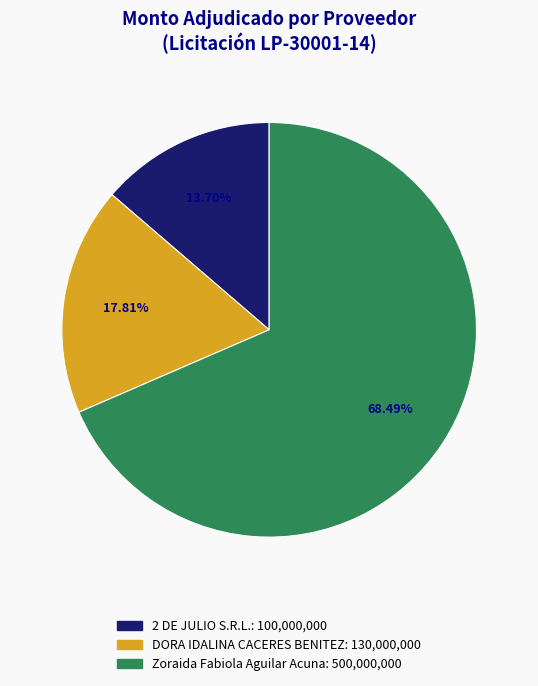

The DORA IDALINA CACERES BENITEZ slice represents 31% of the pie. True or false?

False